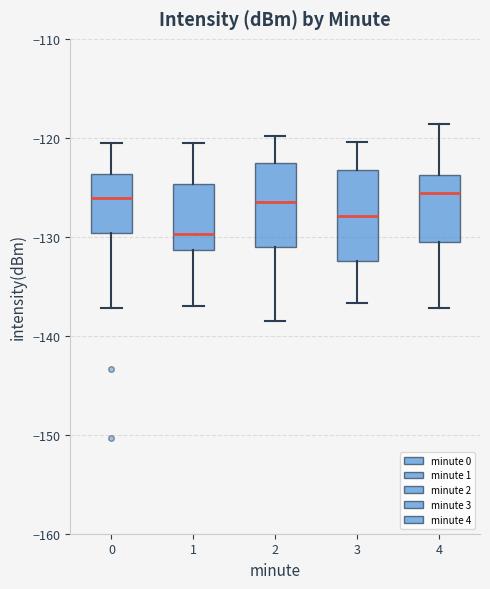

Reading left to right, transcribe this box plot: for each box, give where its median line is, the range the box spans, and where its two whiskers end, as read against the y-axis. The values are not printed on the chart, so give them approximately, as read against the axis.

0: median -126, box -130 to -124, whiskers -137 to -120
1: median -130, box -131 to -125, whiskers -137 to -121
2: median -126, box -131 to -122, whiskers -138 to -120
3: median -128, box -132 to -123, whiskers -137 to -120
4: median -126, box -130 to -124, whiskers -137 to -119